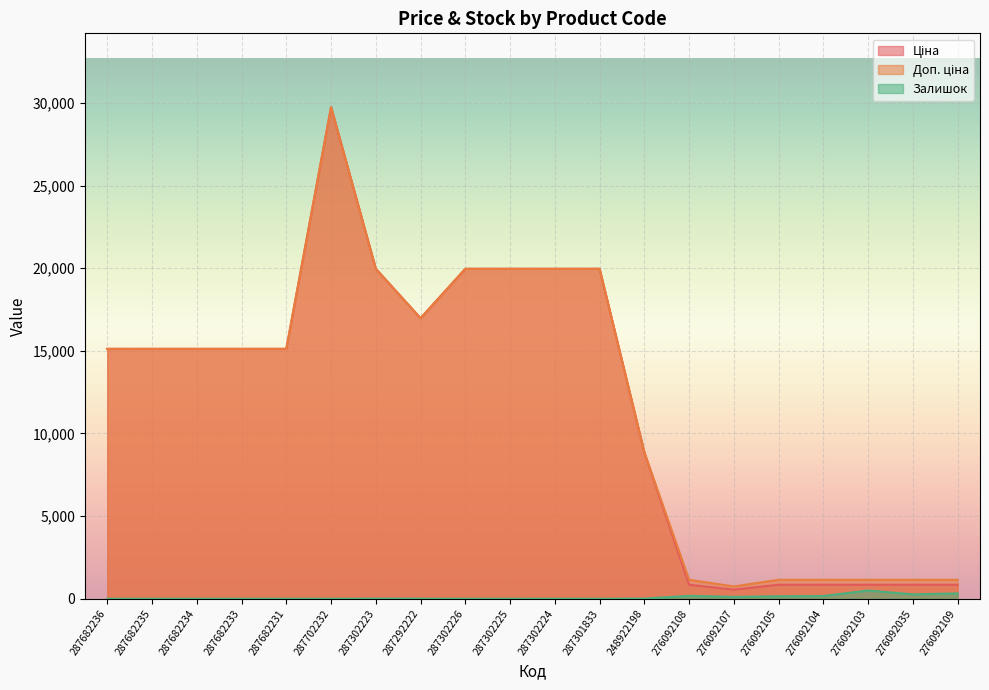

Which category has the highest value across all series?

287702232